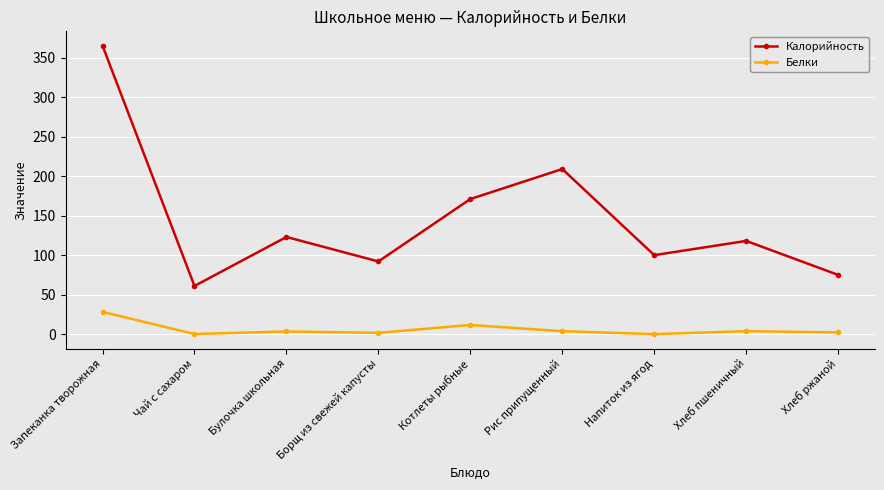

What is the highest value of the Калорийность series?

365.0